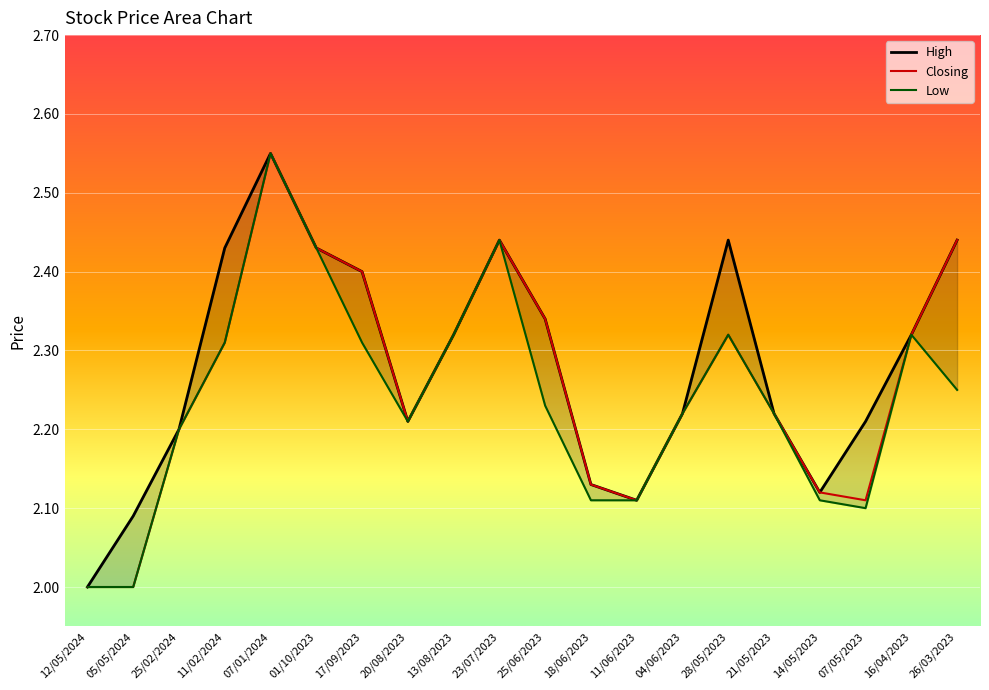

At which category does Low reach its first local valley?

20/08/2023